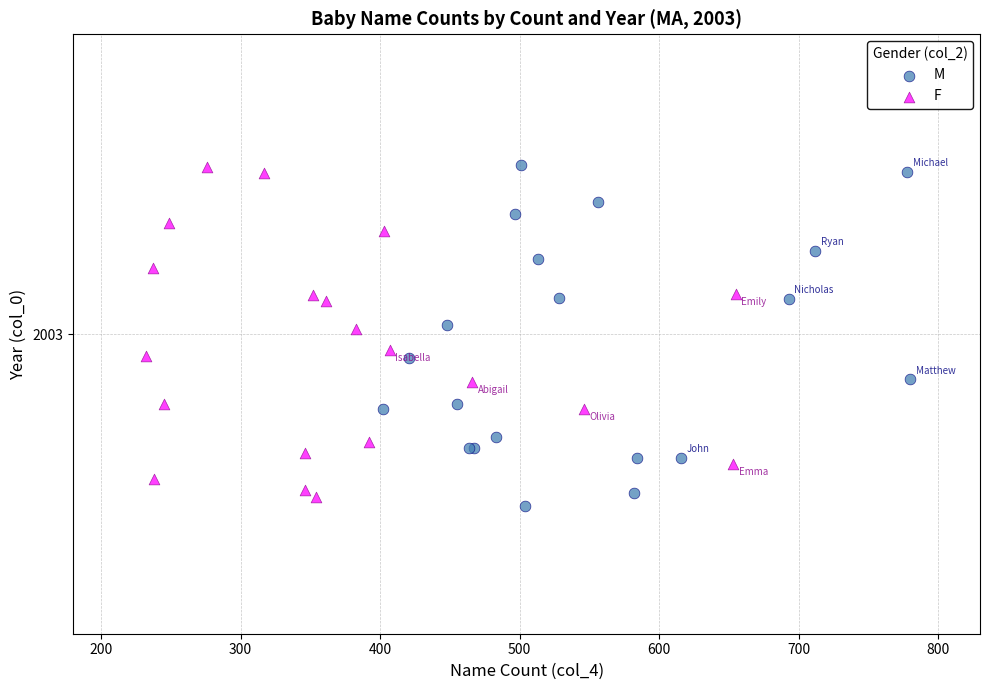

Which series has the largest Y range (max minus min)?

M